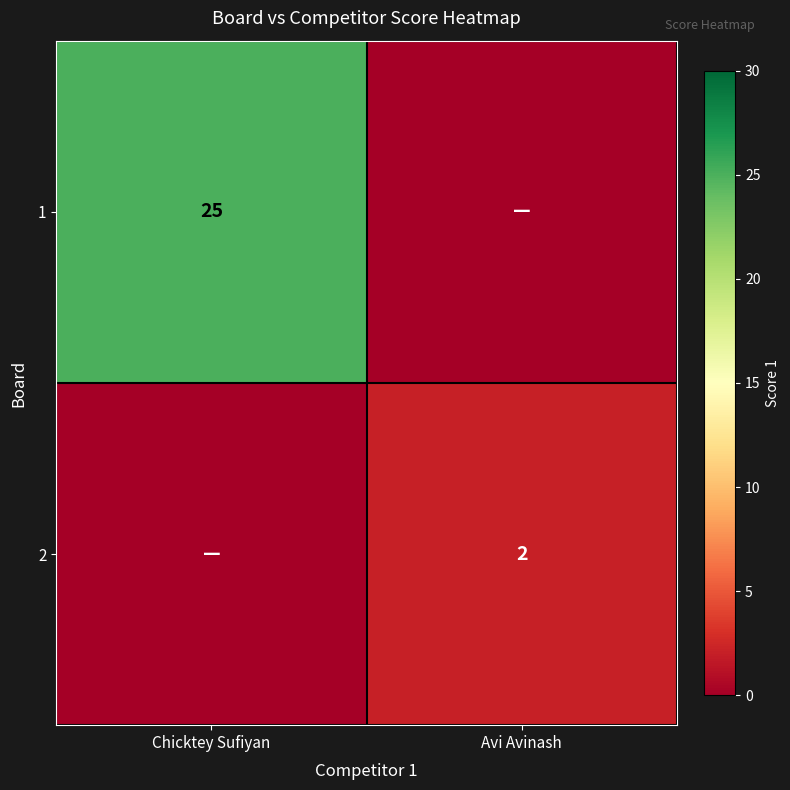

Which label corresponds to the smallest value in the chart?

Avi Avinash